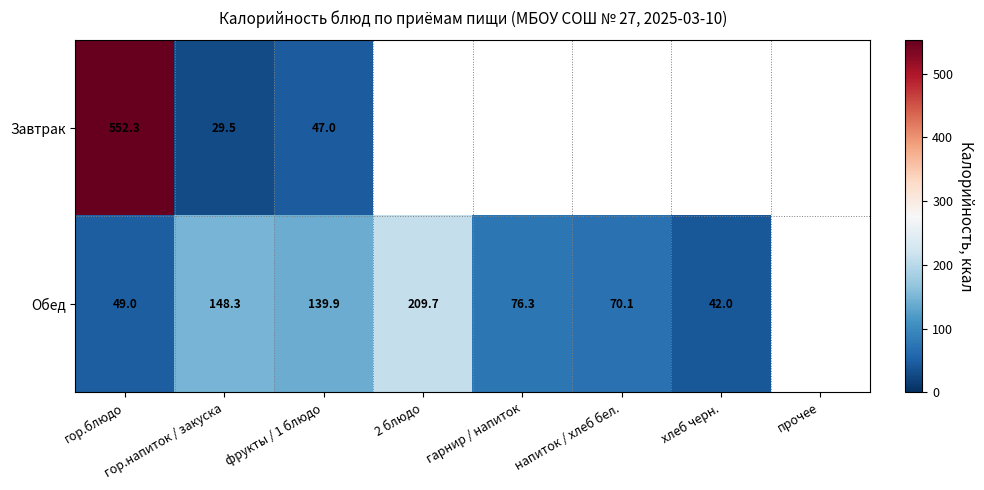

Is the value of Завтрак at гор.блюдо greater than the value of Обед at фрукты / 1 блюдо?

Yes